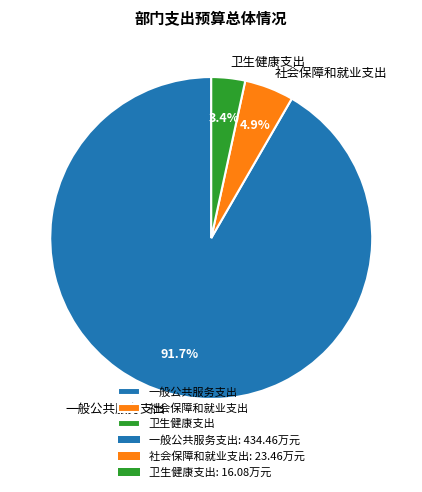

To the nearest percent, what portion does 社会保障和就业支出 represent?

5%